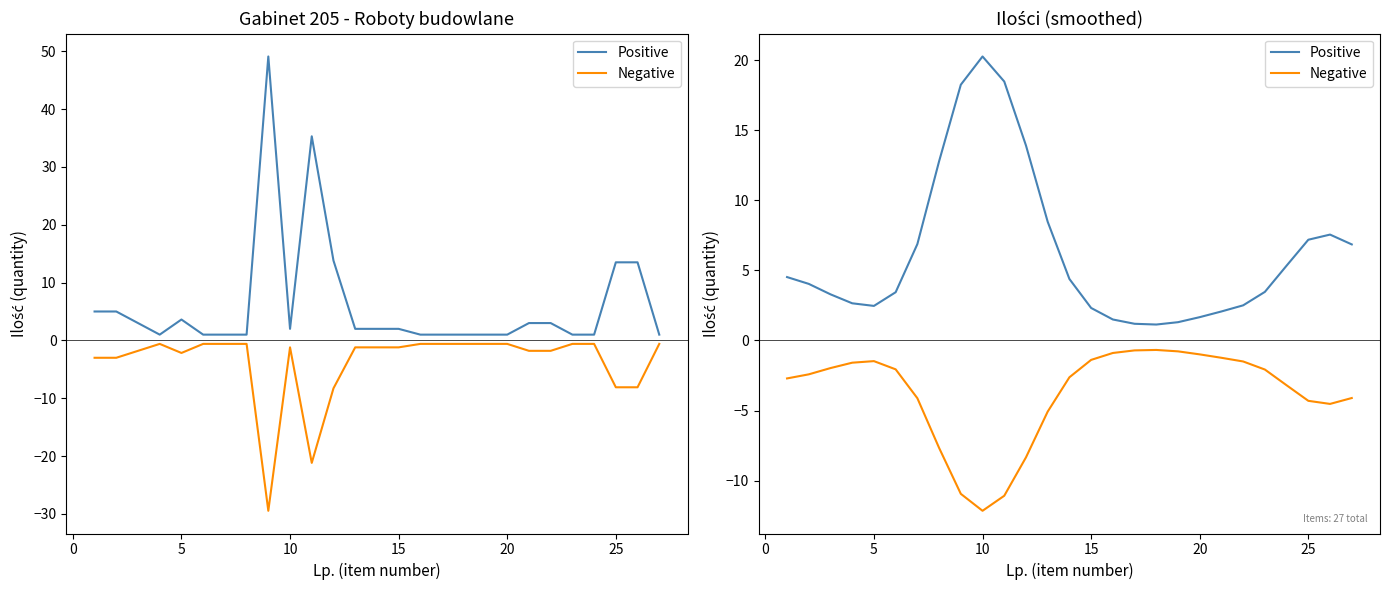

True or false: Negative has more than 2 interior local peaks.

False